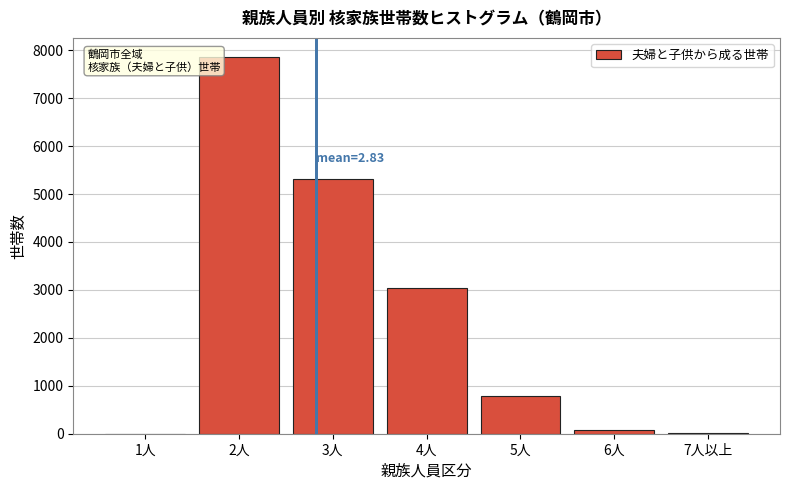

Where is the data nearest to the value 3932?

4人